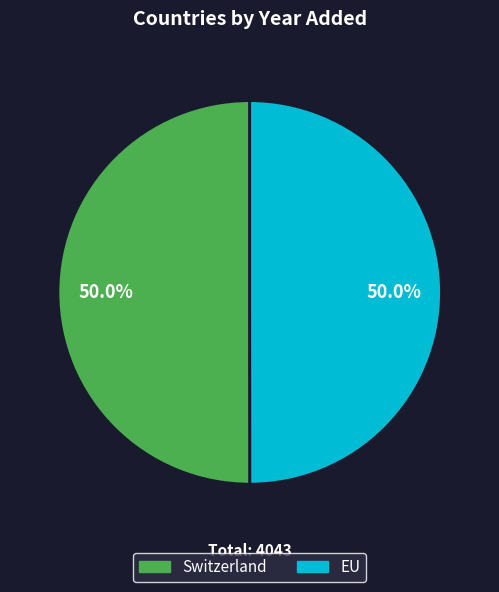

How many segments does this pie chart have?

2